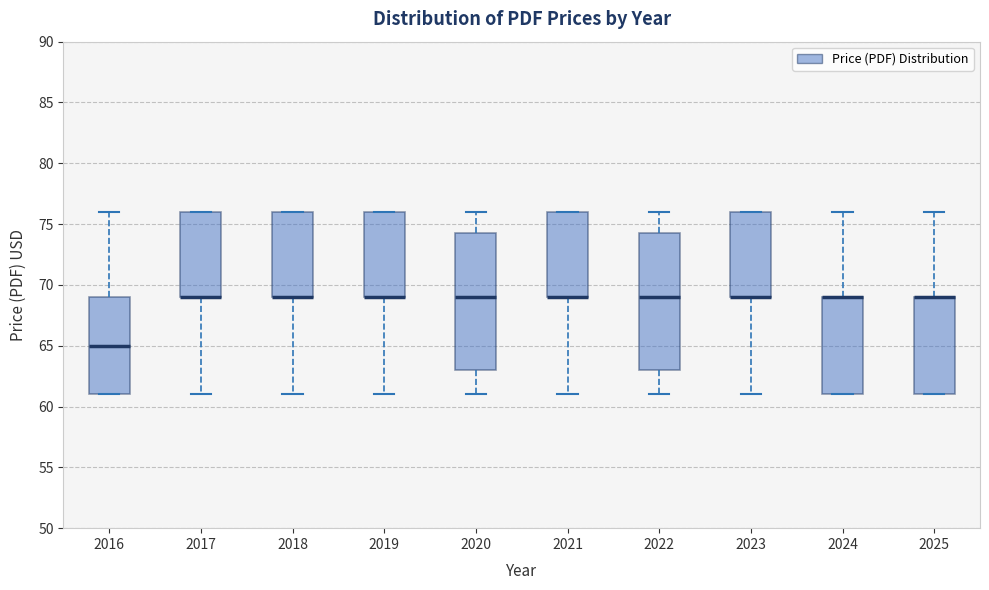

Where does the lower whisker of the box at x = 2023 end on the y-axis? The values are not printed on the chart, so give them approximately, as read against the axis.

61.0